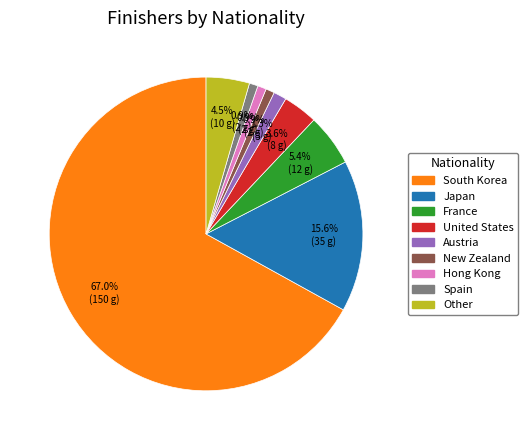

What is the majority slice?

South Korea